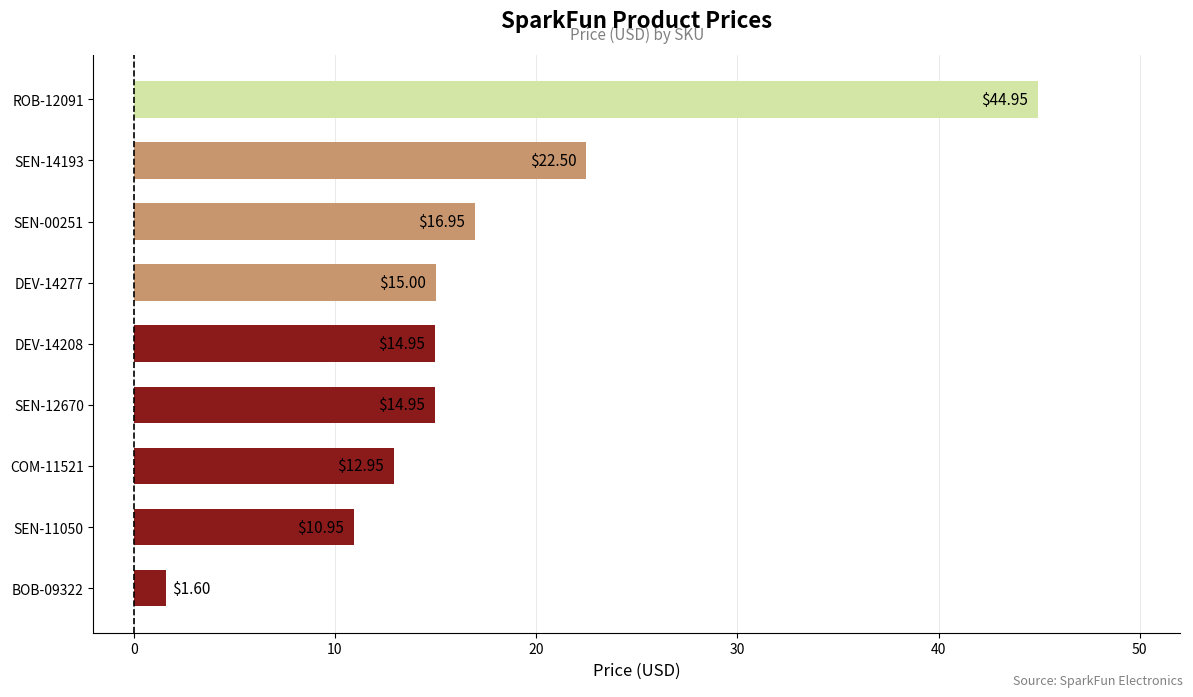

How many distinct data groups are displayed?

1